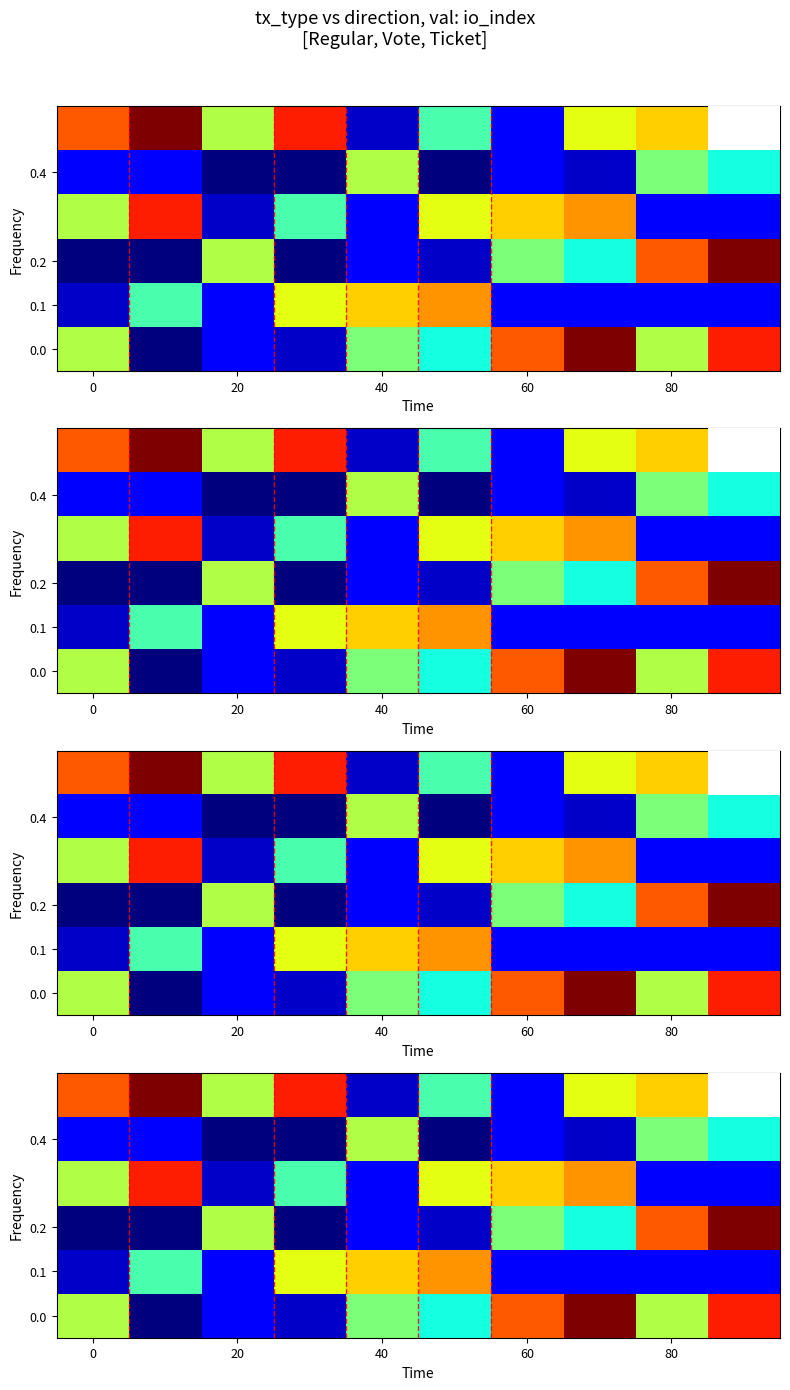

Which category has the highest value across all series?

7